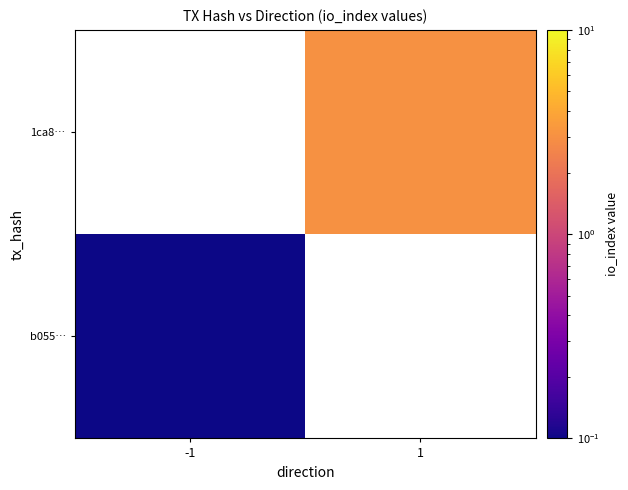

Rank the series by their average value, from highest to lowest.

b055…, 1ca8…